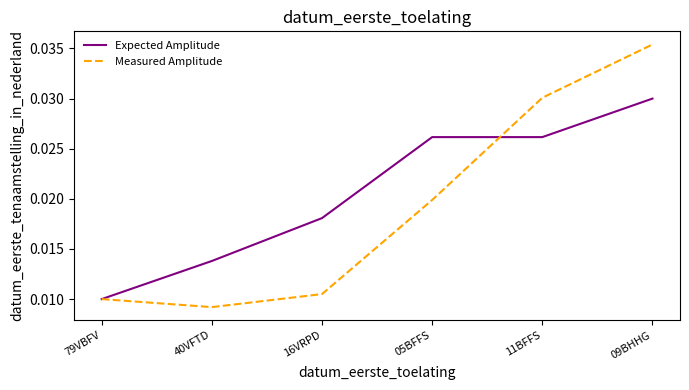

List the series in order of their overall mean, highest first.

Expected Amplitude, Measured Amplitude